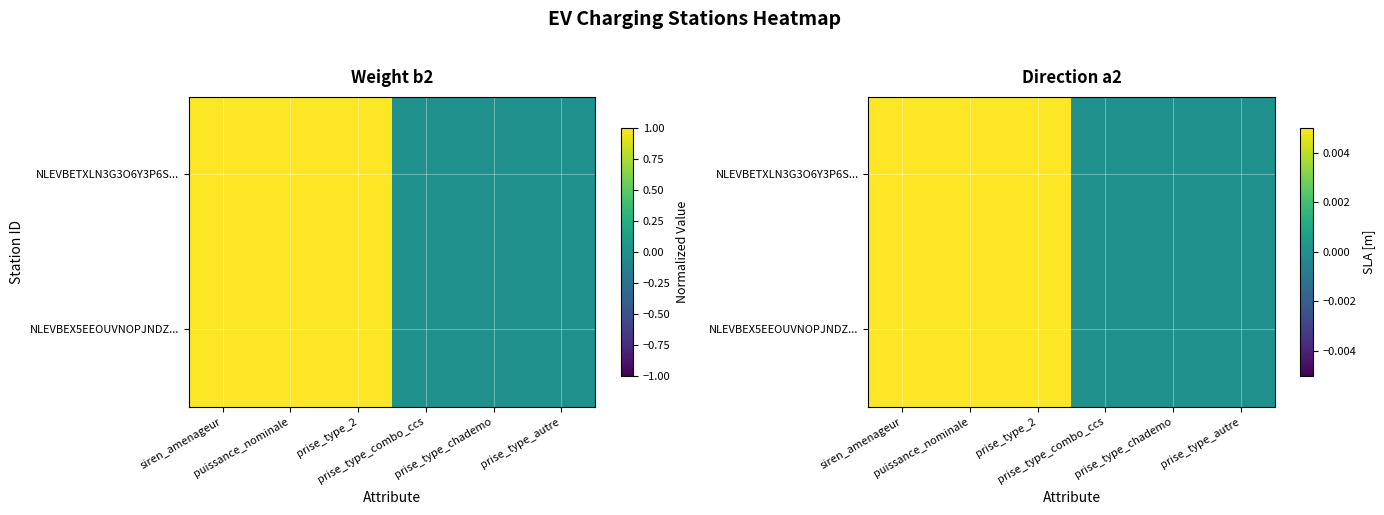

Is it true that NLEVBETXLN3G3O6Y3P6S... equals 0.0 at prise_type_autre?

True